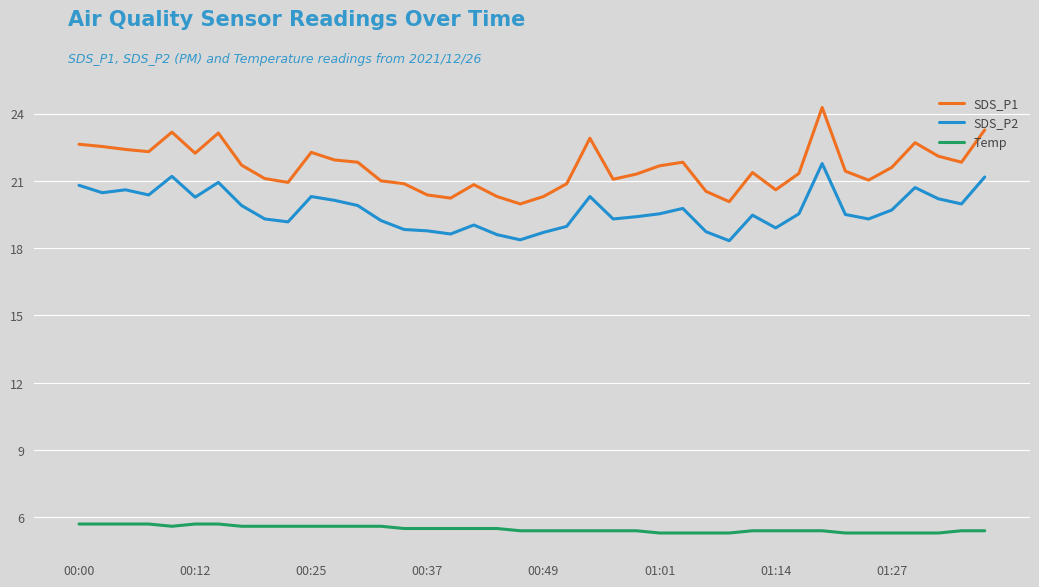

True or false: SDS_P1 and SDS_P2 cross at least once.

False